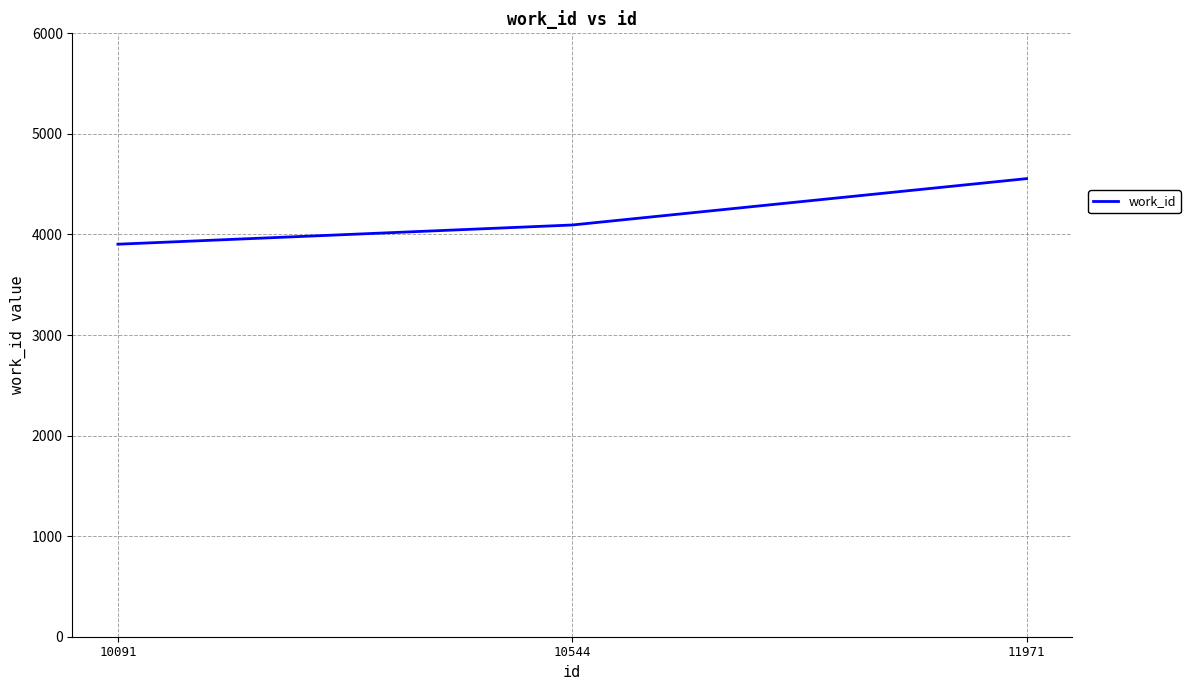

How many values are below 4094?

1